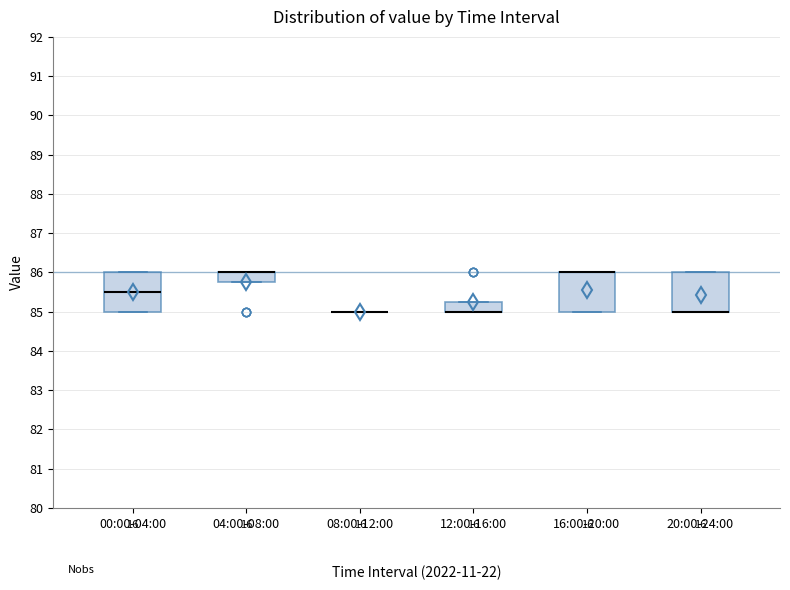

Reading left to right, read every box against the y-axis: the position of its median line, the range the box covers, and the ends of its whiskers. The values are not printed on the chart, so give them approximately, as read against the axis.

00:00-04:00: median 85.5, box 85.0 to 86.0, whiskers 85.0 to 86.0
04:00-08:00: median 86.0 (drawn on the box's upper edge), box 85.8 to 86.0, whiskers 85.8 to 86.0
08:00-12:00: box collapsed to a line at 85.0, whiskers 85.0 to 85.0
12:00-16:00: median 85.0 (drawn on the box's lower edge), box 85.0 to 85.3, whiskers 85.0 to 85.3
16:00-20:00: median 86.0 (drawn on the box's upper edge), box 85.0 to 86.0, whiskers 85.0 to 86.0
20:00-24:00: median 85.0 (drawn on the box's lower edge), box 85.0 to 86.0, whiskers 85.0 to 86.0